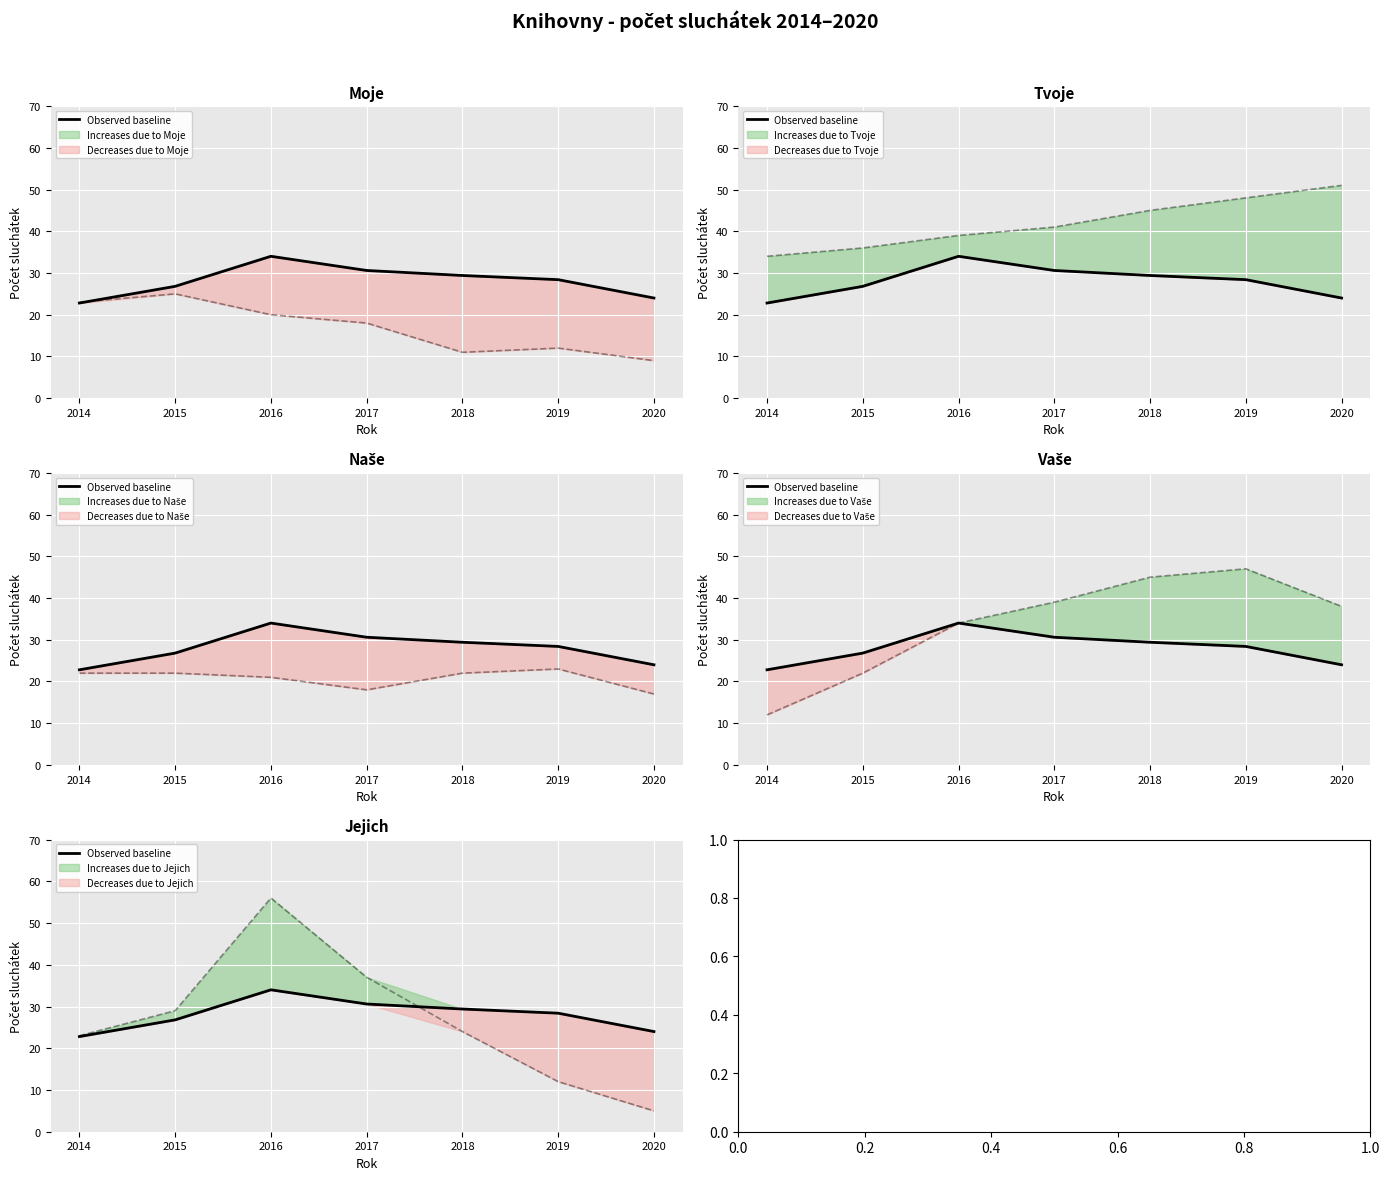

At which category does the chart reach its peak across all series?

2016